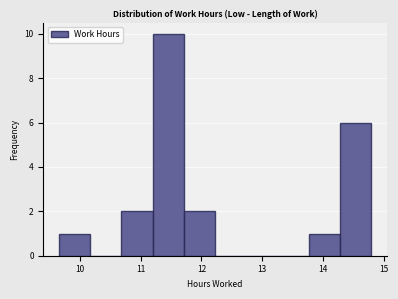

Over which range of the x-axis is the bar tallest?

11.2 to 11.7